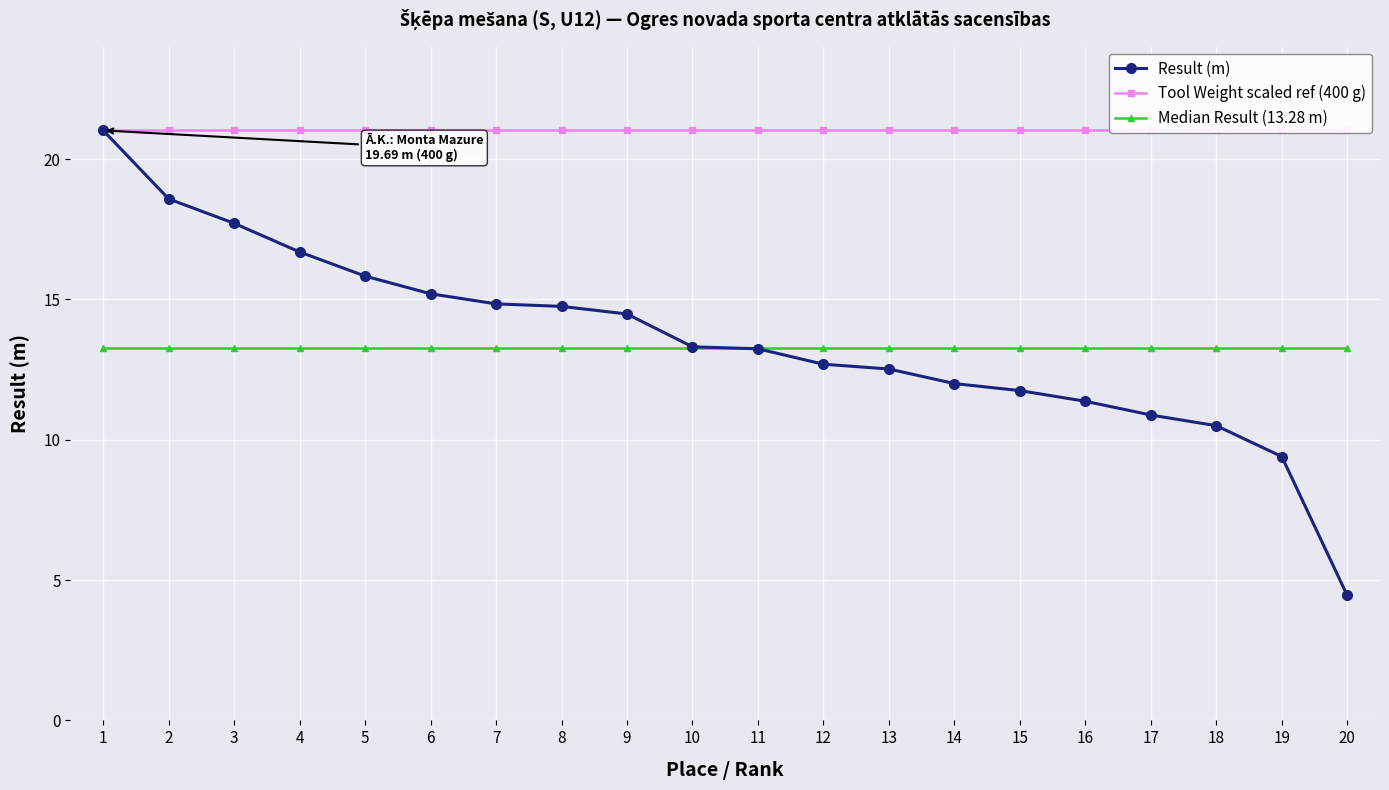

Rank the series by their maximum value, from lowest to highest.

Median Result (13.28 m), Result (m), Tool Weight scaled ref (400 g)